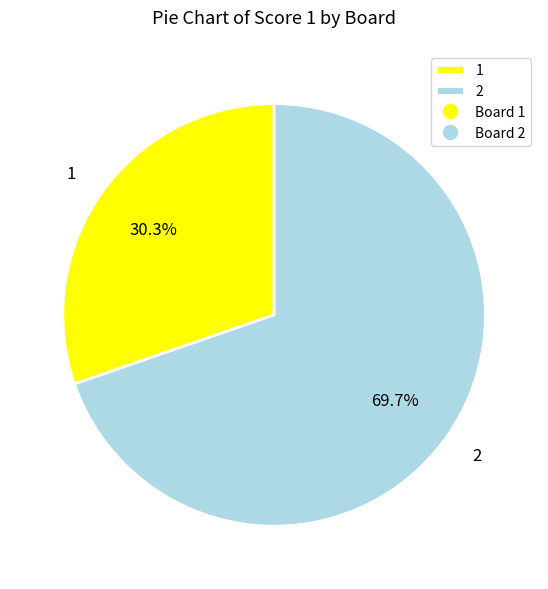

True or false: 2 accounts for 70% of the total.

True